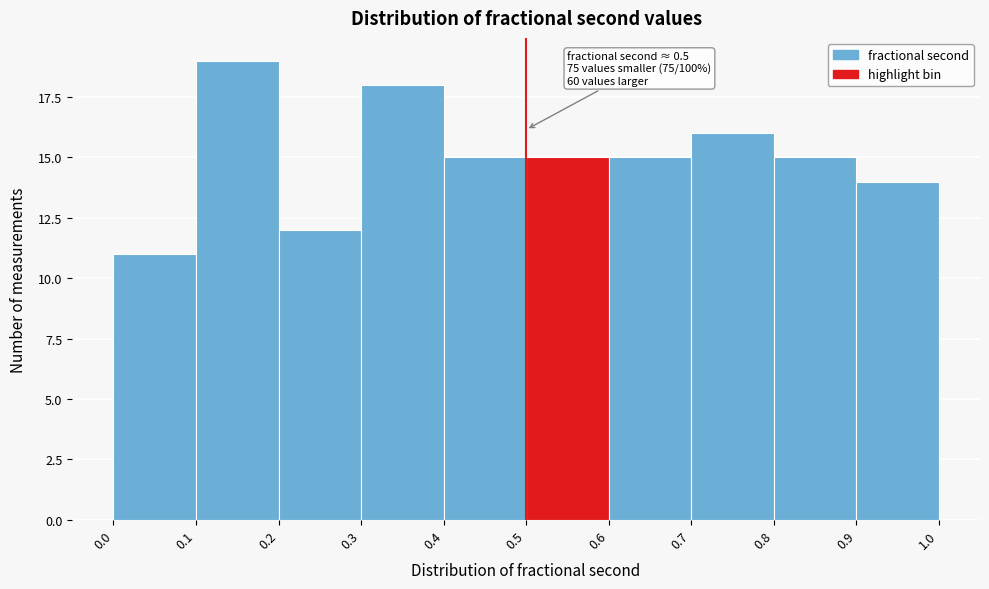

Which range on the x-axis has the tallest bar?

0.1 to 0.2